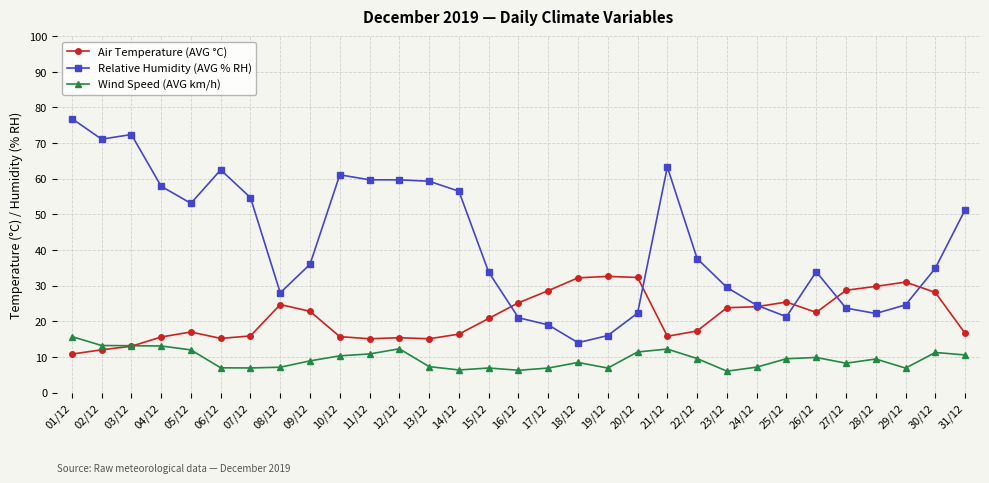

True or false: Relative Humidity (AVG % RH) and Wind Speed (AVG km/h) cross at least once.

False